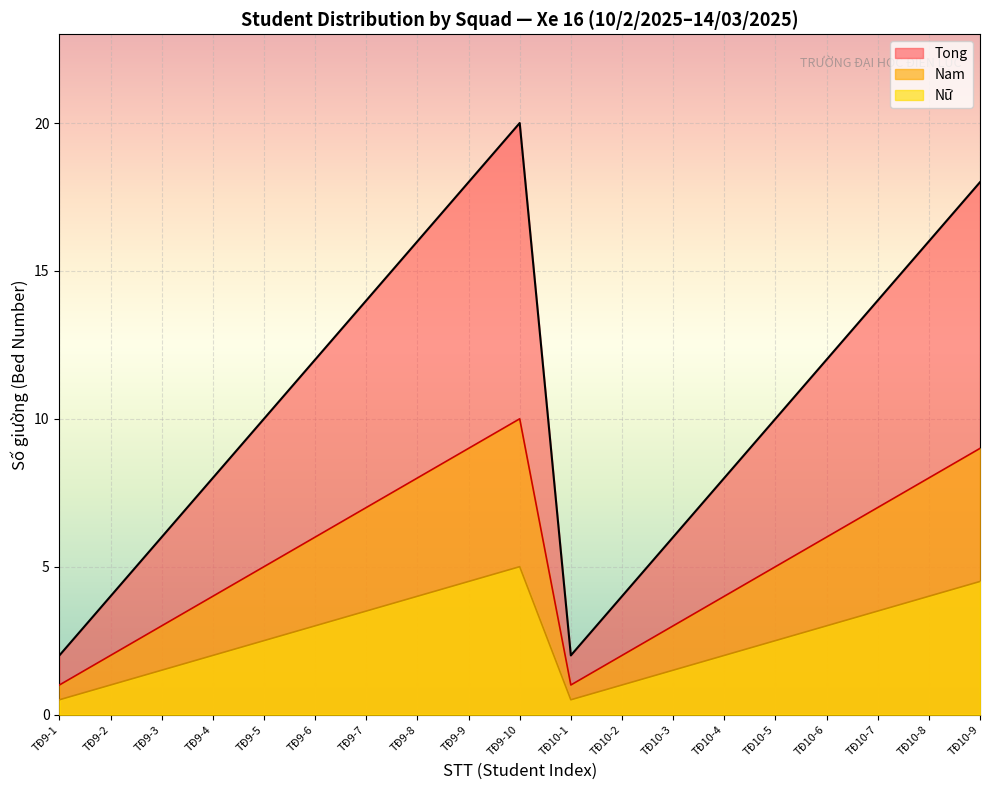

What is the sum of all Nu values?

100.0